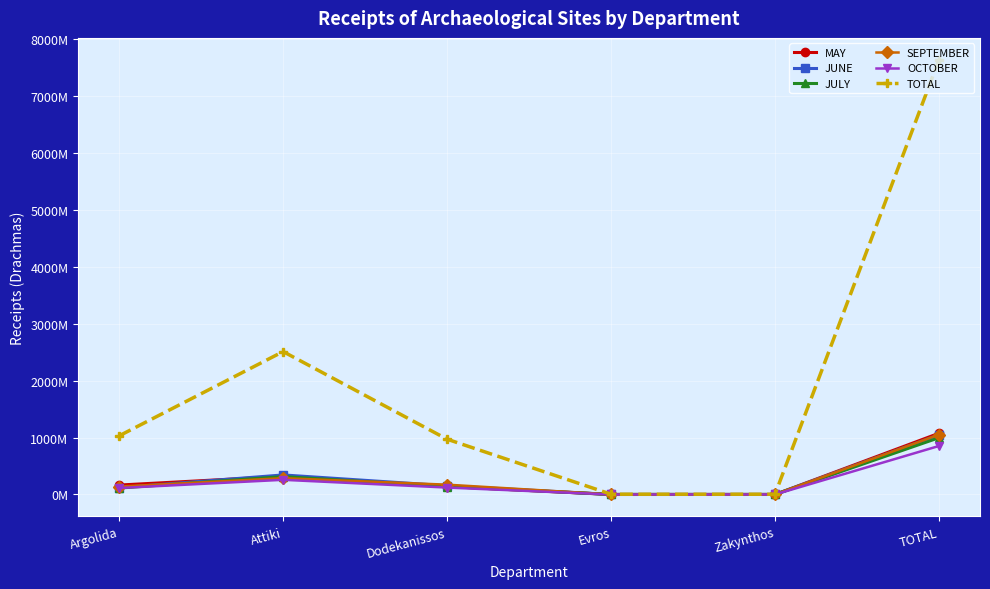

At how many categories does at least one series exceed 4144043591?

1